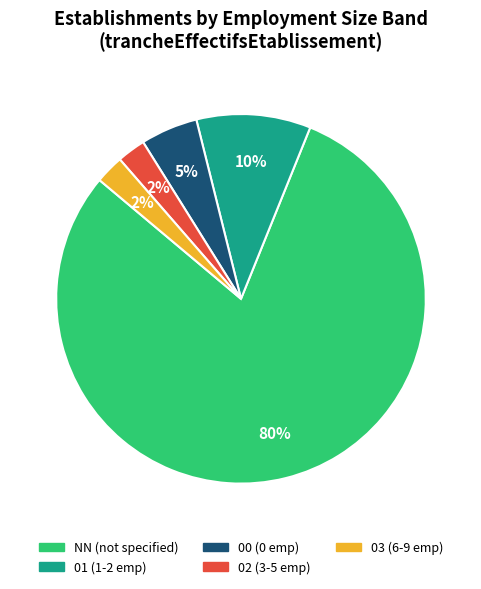

Is it true that 03 (6-9 emp) is 2% of the pie?

True